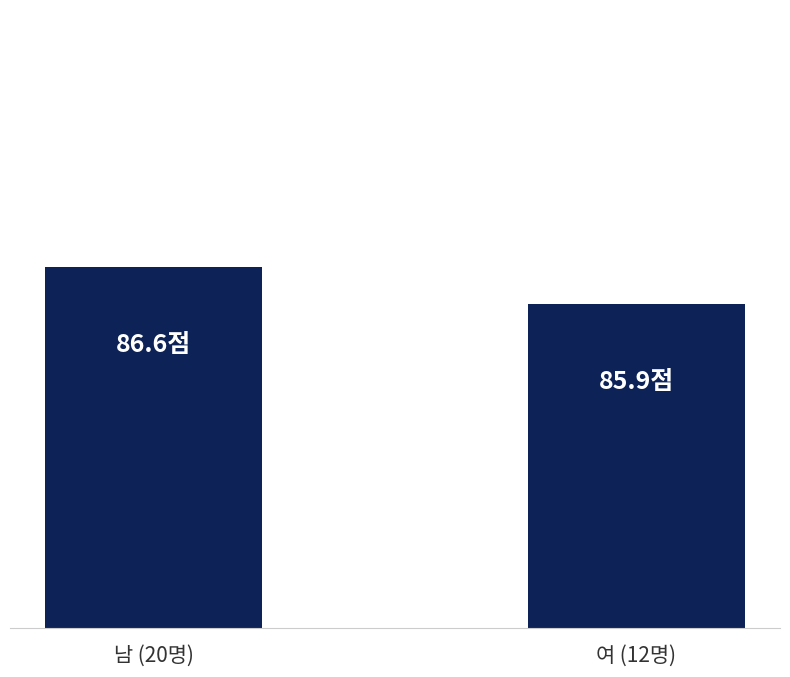

What is the difference between the values at 여 (12명) and 남 (20명)?

0.7